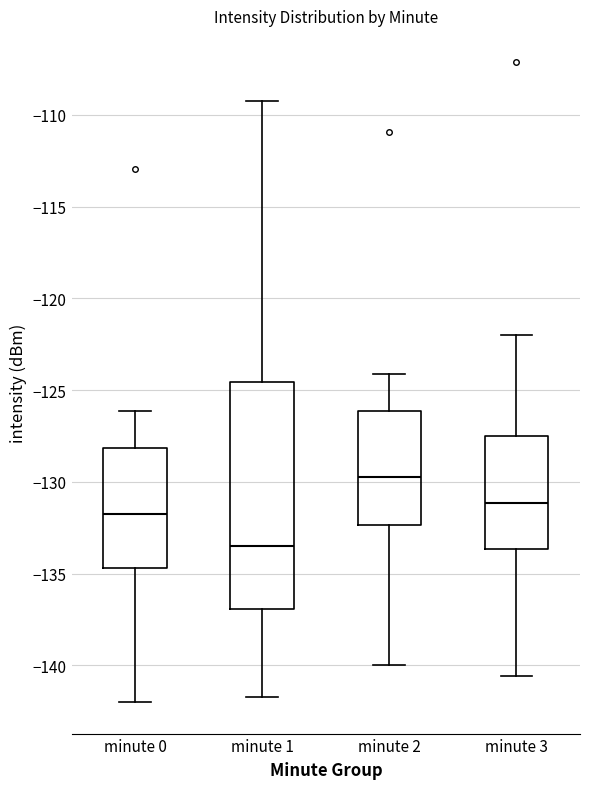

Comparing the boxes themselves (not the whiskers), which one is the tallest?

minute 1